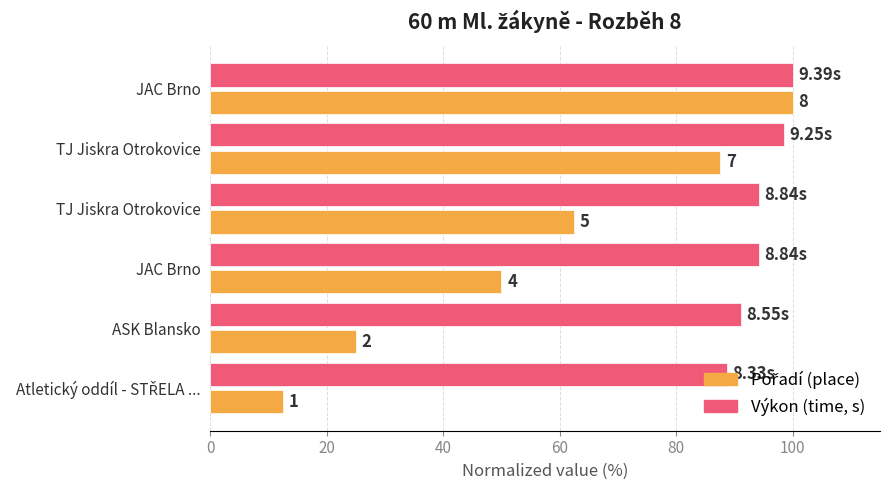

How many bars are there in each group?

2